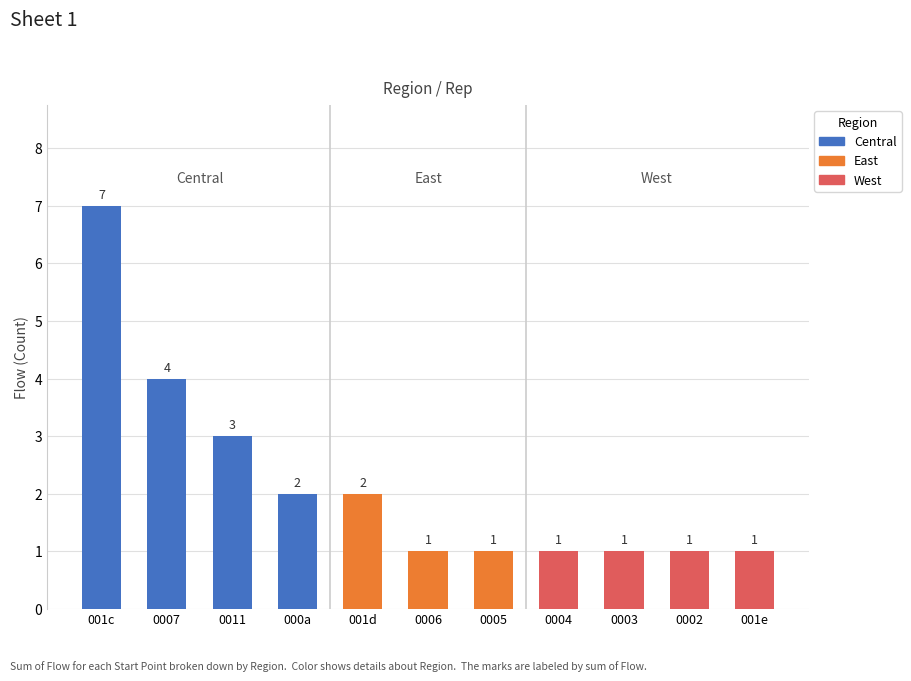

What is the label of the 8th bar from the left?

0004